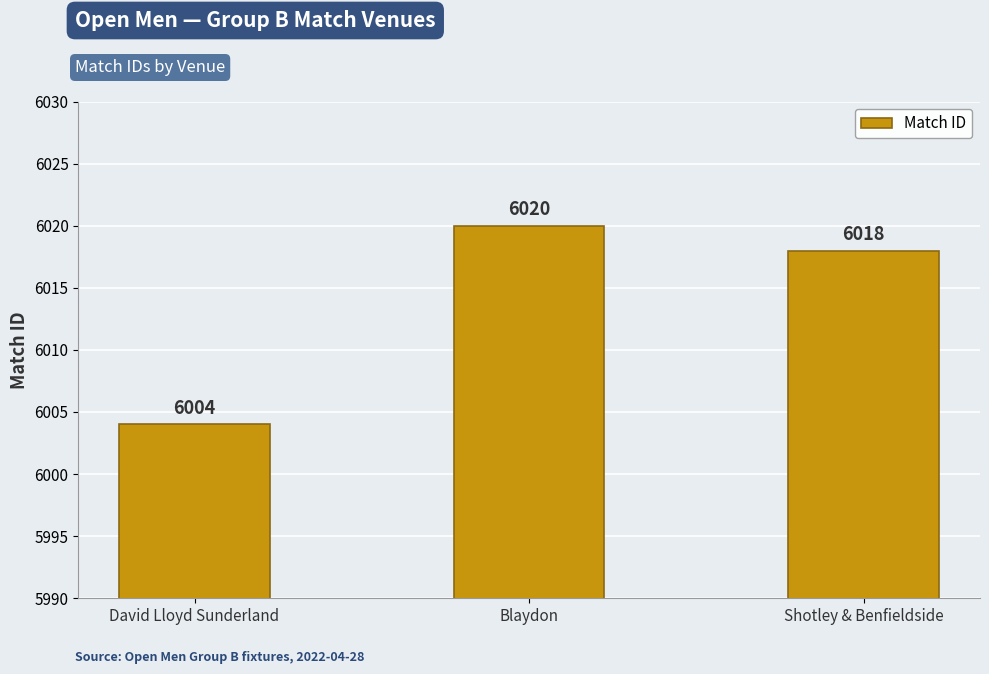

The chart shows a value of 6018 at Shotley & Benfieldside. True or false?

True